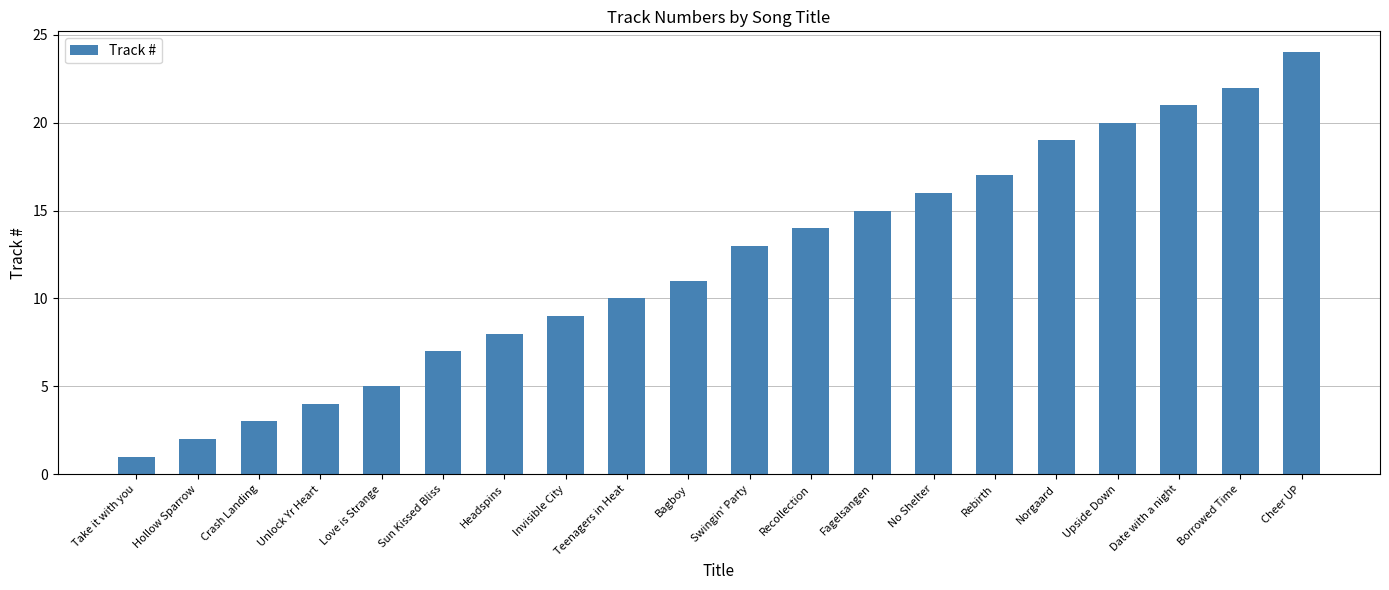

Rank the categories by value from lowest to highest.

Take it with you, Hollow Sparrow, Crash Landing, Unlock Yr Heart, Love is Strange, Sun Kissed Bliss, Headspins, Invisible City, Teenagers in Heat, Bagboy, Swingin' Party, Recollection, Fagelsangen, No Shelter, Rebirth, Norgaard, Upside Down, Date with a night, Borrowed Time, Cheer UP